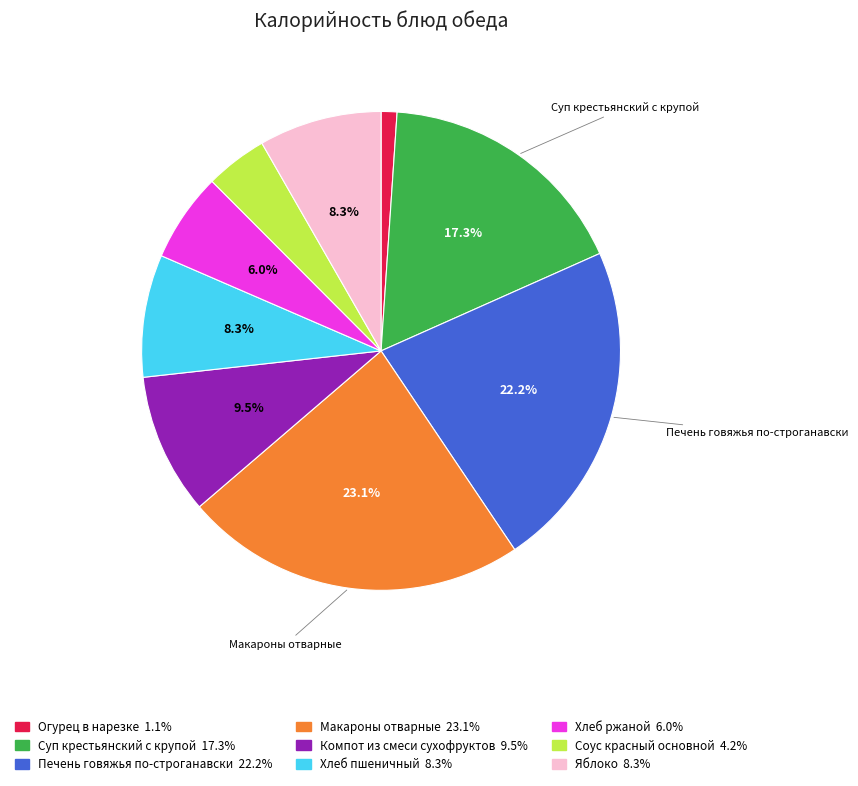

Is there any slice that represents more than half of the pie?

No